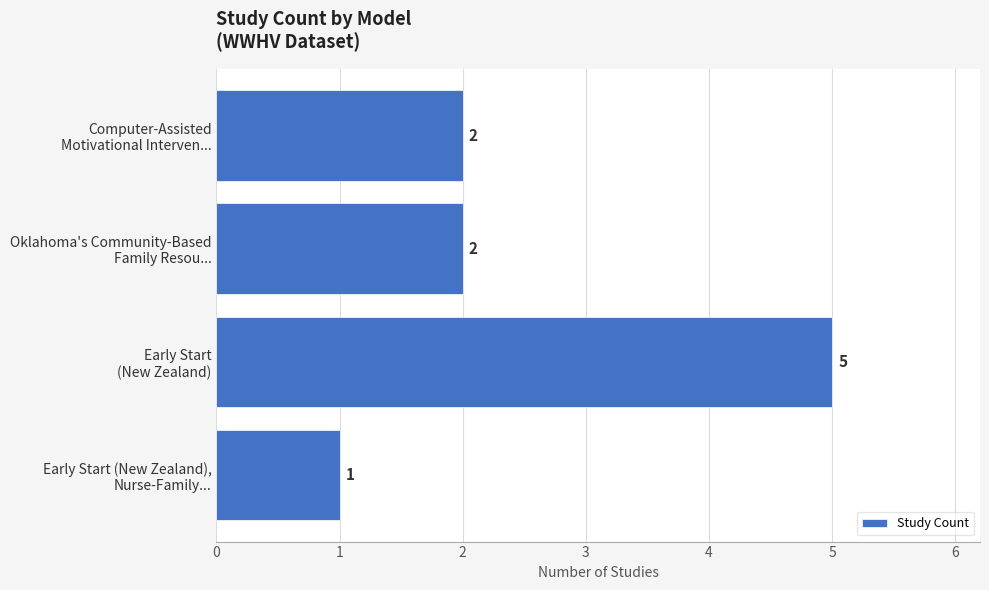

Count the values in the range 2 to 5.

3